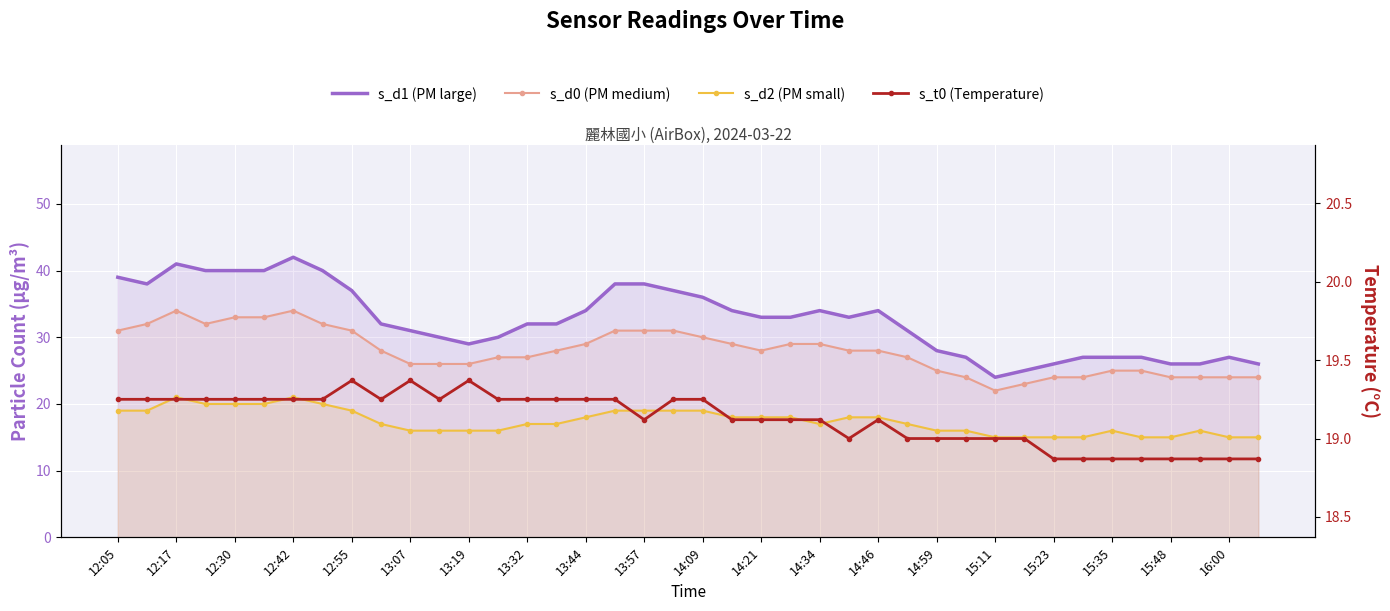

Which series has the largest range (max minus min)?

s_d1